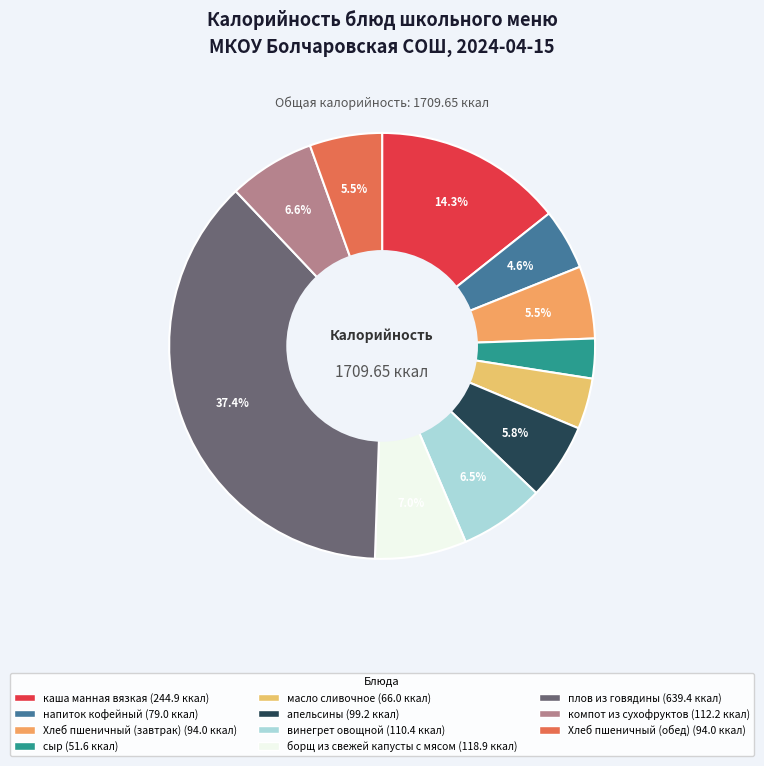

To the nearest percent, what portion does плов из говядины represent?

37%